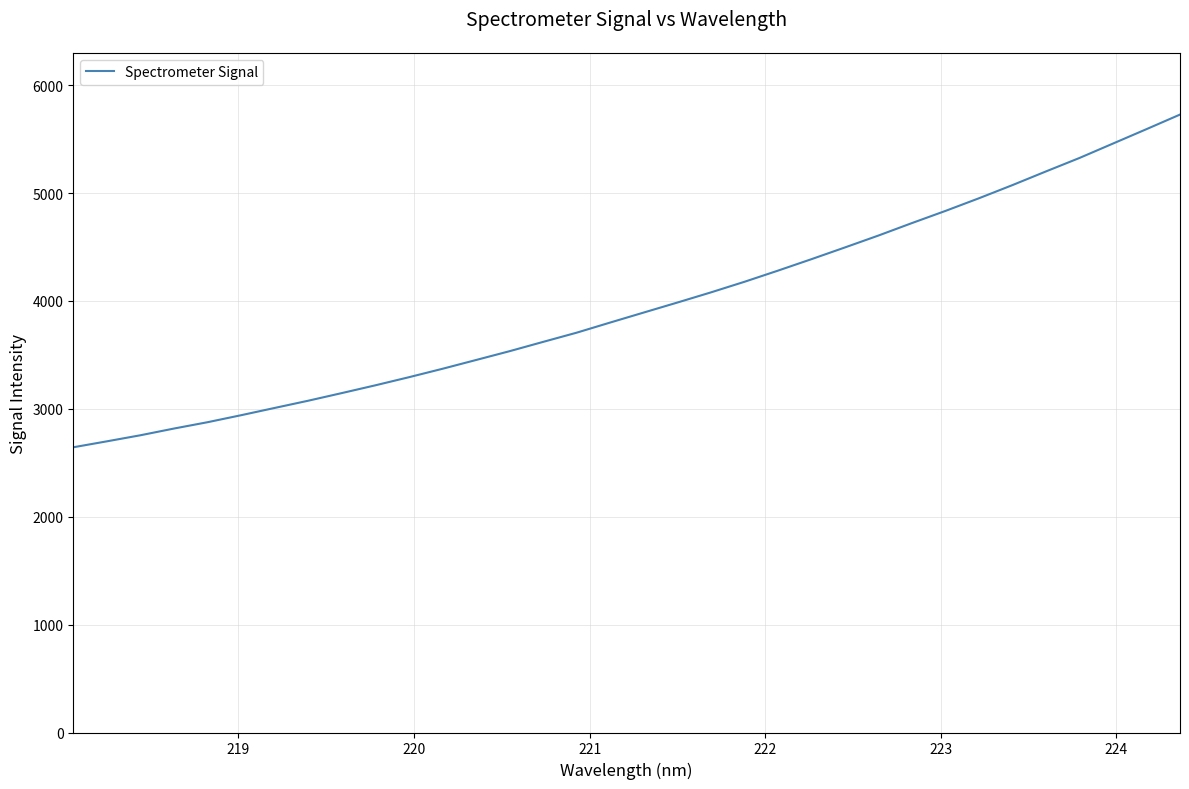

How many values exceed 3892?

17